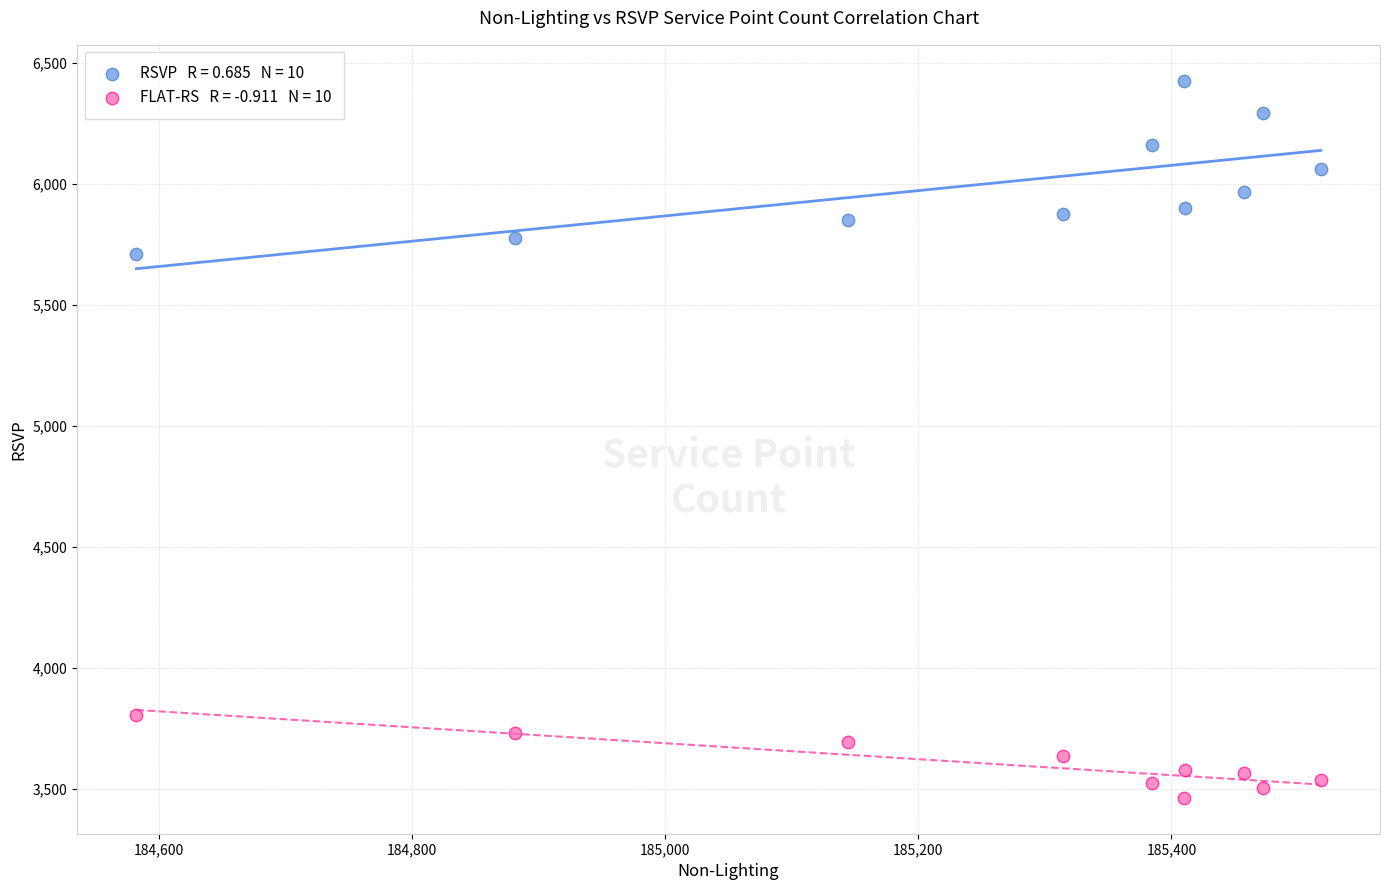

Across all data points, what is the range of X values (max minus min)?

936